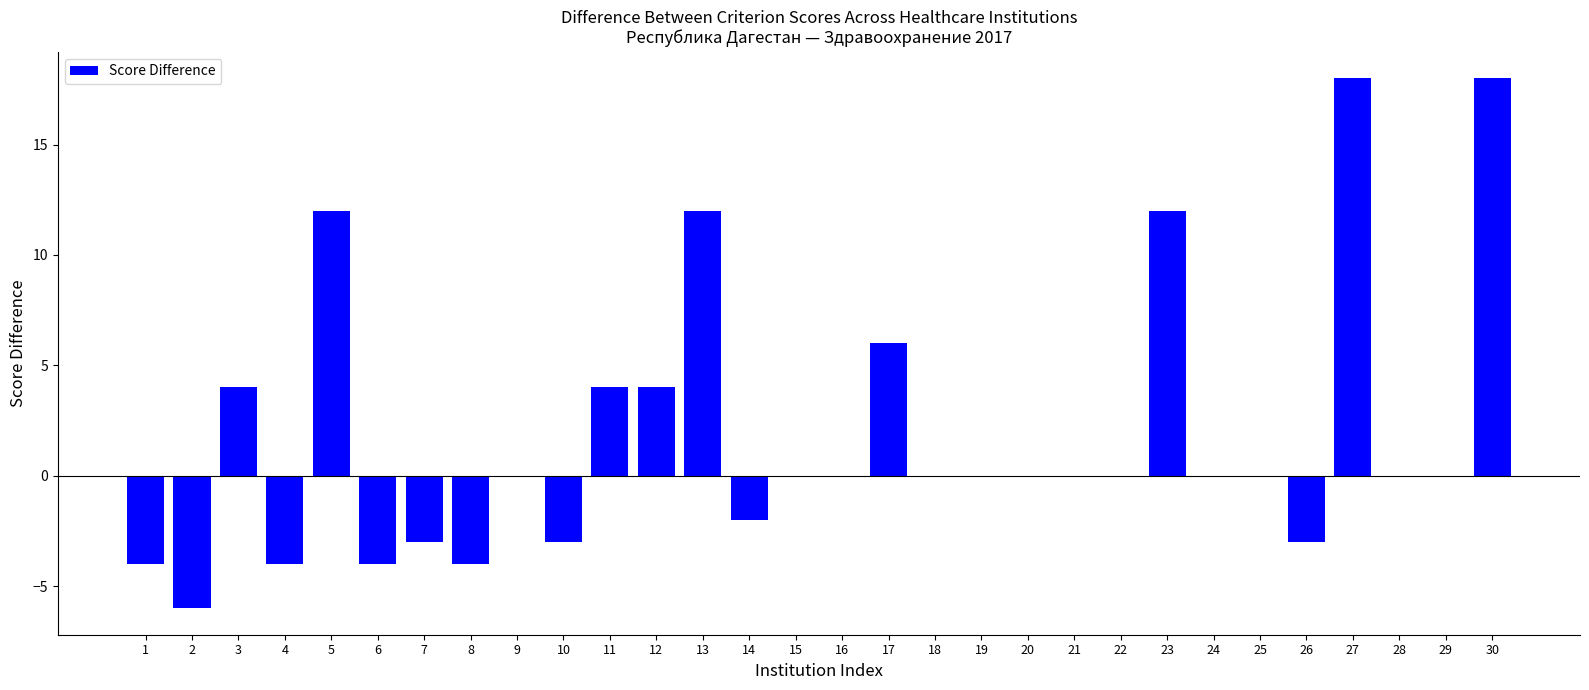

Reading right to left, what are all the values shown in this chart?

30=18	29=0	28=0	27=18	26=-3	25=0	24=0	23=12	22=0	21=0	20=0	19=0	18=0	17=6	16=0	15=0	14=-2	13=12	12=4	11=4	10=-3	9=0	8=-4	7=-3	6=-4	5=12	4=-4	3=4	2=-6	1=-4